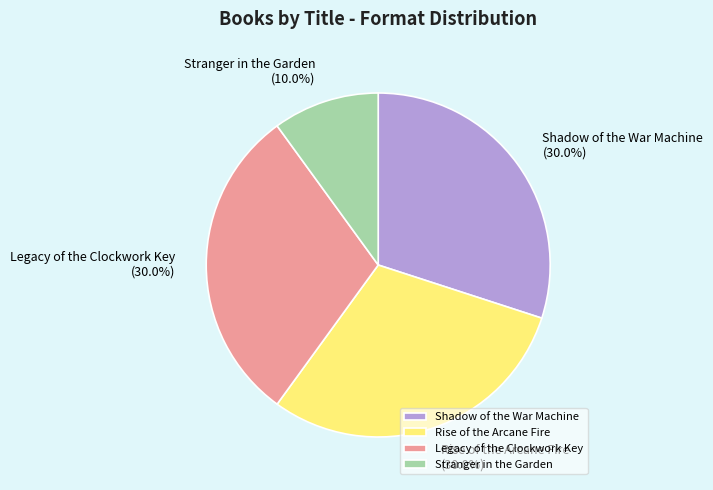

Is it true that Stranger in the Garden is 1% of the pie?

False